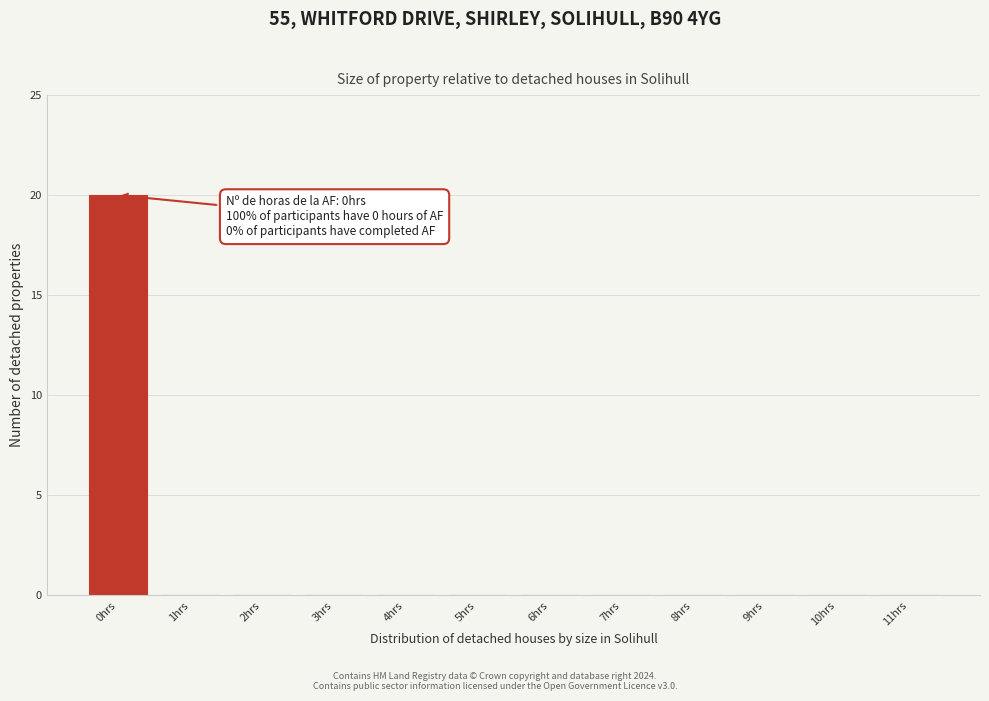

Reading left to right, list all the values displayed in this chart.

0hrs=20	1hrs=0	2hrs=0	3hrs=0	4hrs=0	5hrs=0	6hrs=0	7hrs=0	8hrs=0	9hrs=0	10hrs=0	11hrs=0